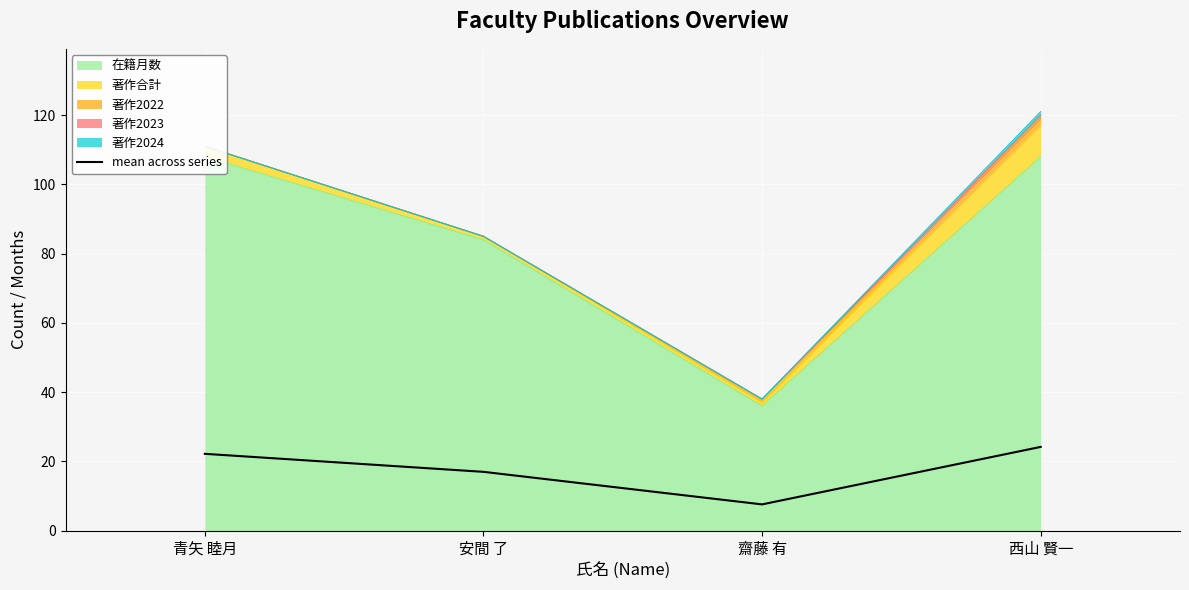

At which label does the data first exceed 22?

青矢 睦月